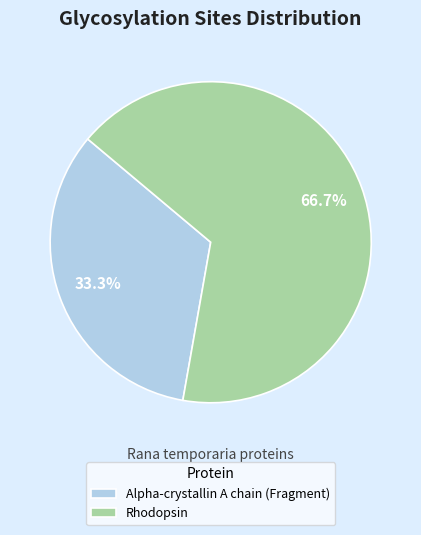

To the nearest percent, what is the combined percentage of Rhodopsin and Alpha-crystallin A chain (Fragment)?

100%